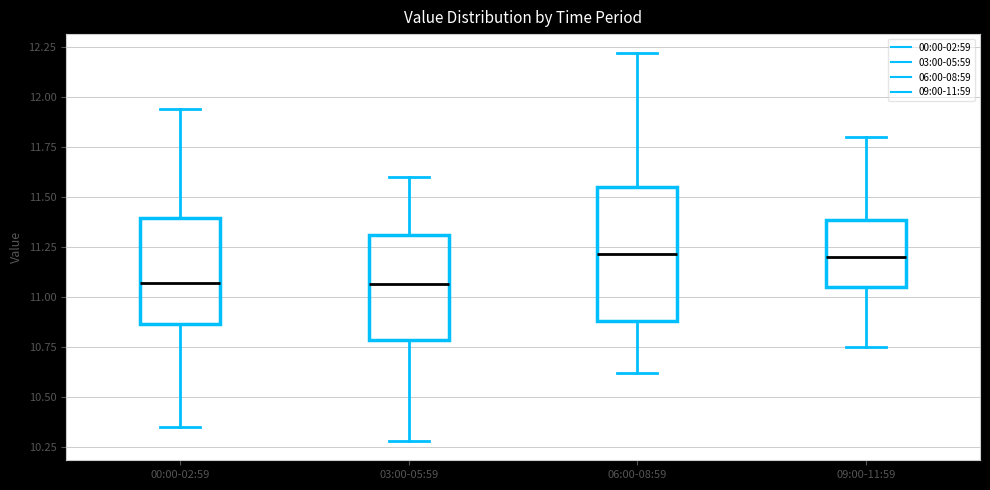

Where is the lower edge of the box for 09:00-11:59 on the y-axis? The values are not printed on the chart, so give them approximately, as read against the axis.

11.05